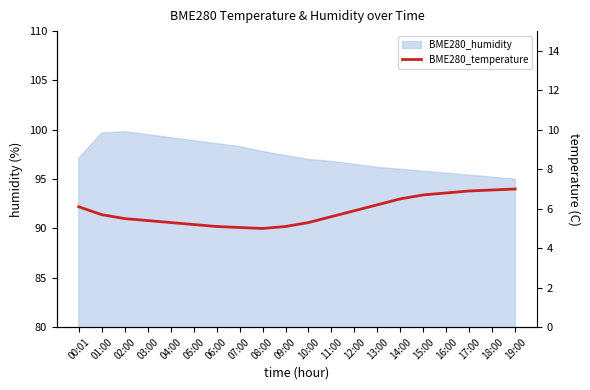

The value at 02:00 is 5.5. True or false?

True